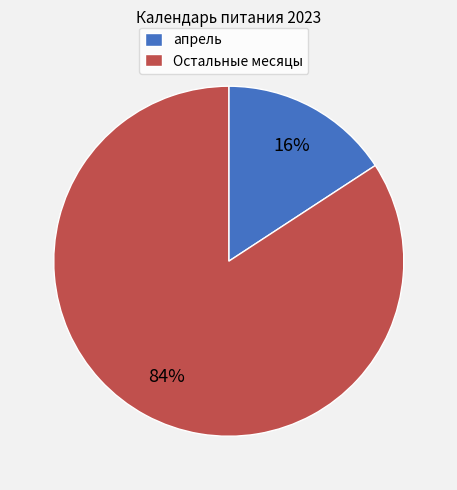

Which category has the smallest portion of the pie?

апрель